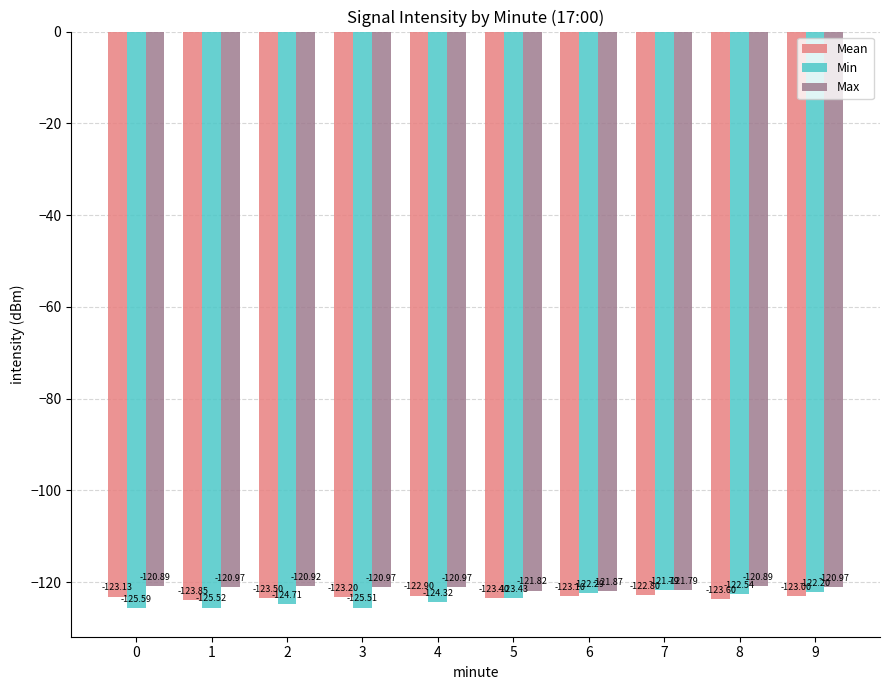

What is the approximate value of Max at 2?

-120.9